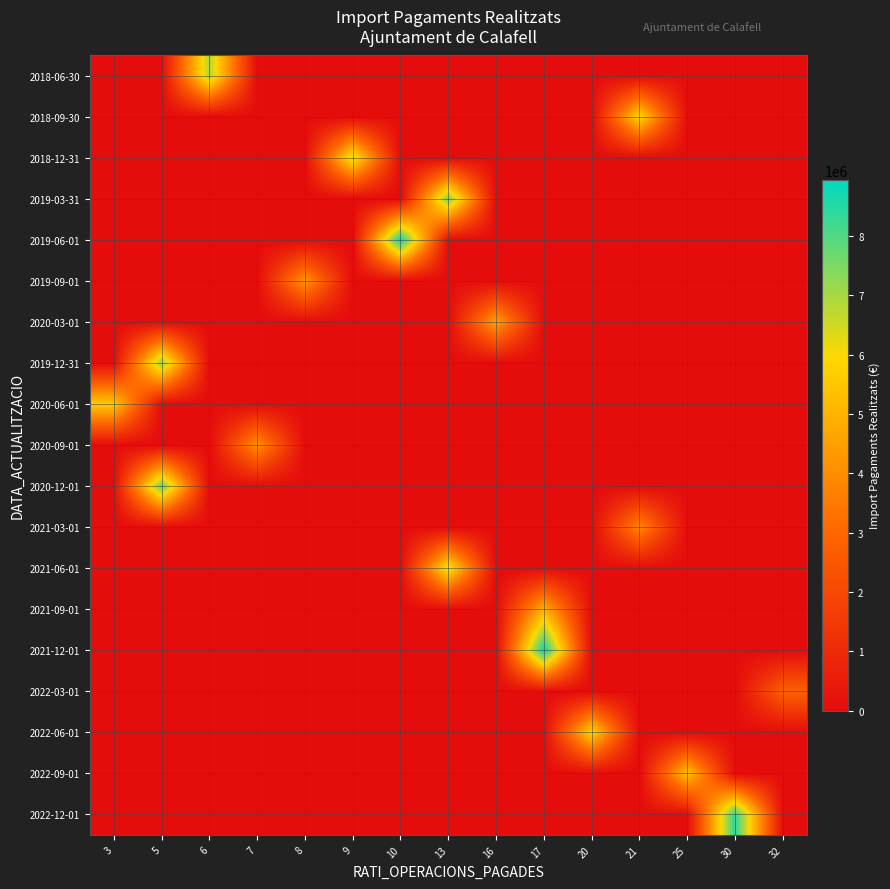

Count the number of data series in this chart.

19